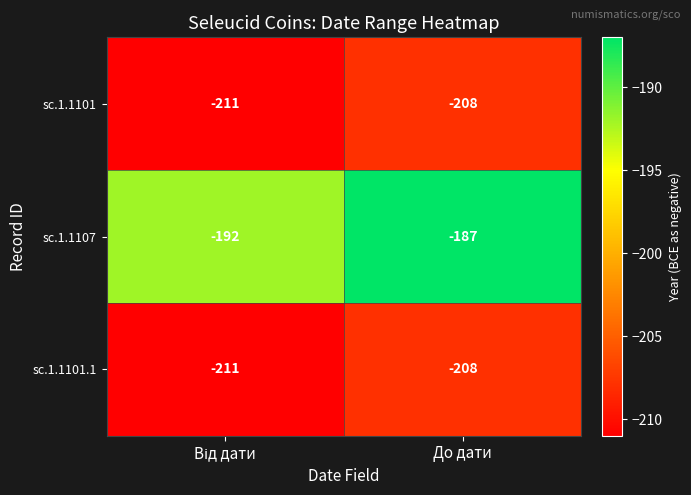

How many distinct data groups are displayed?

3